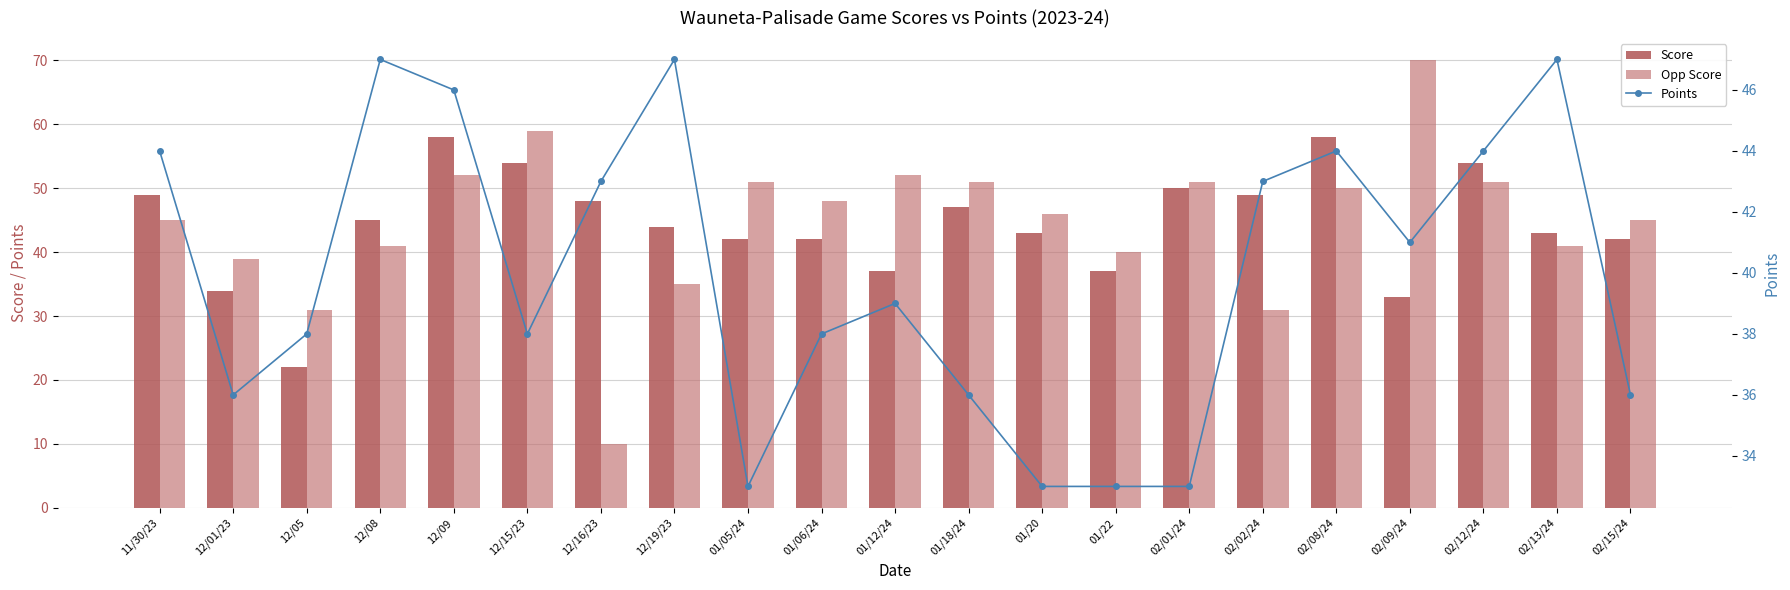

What position from the left is 12/08?

4